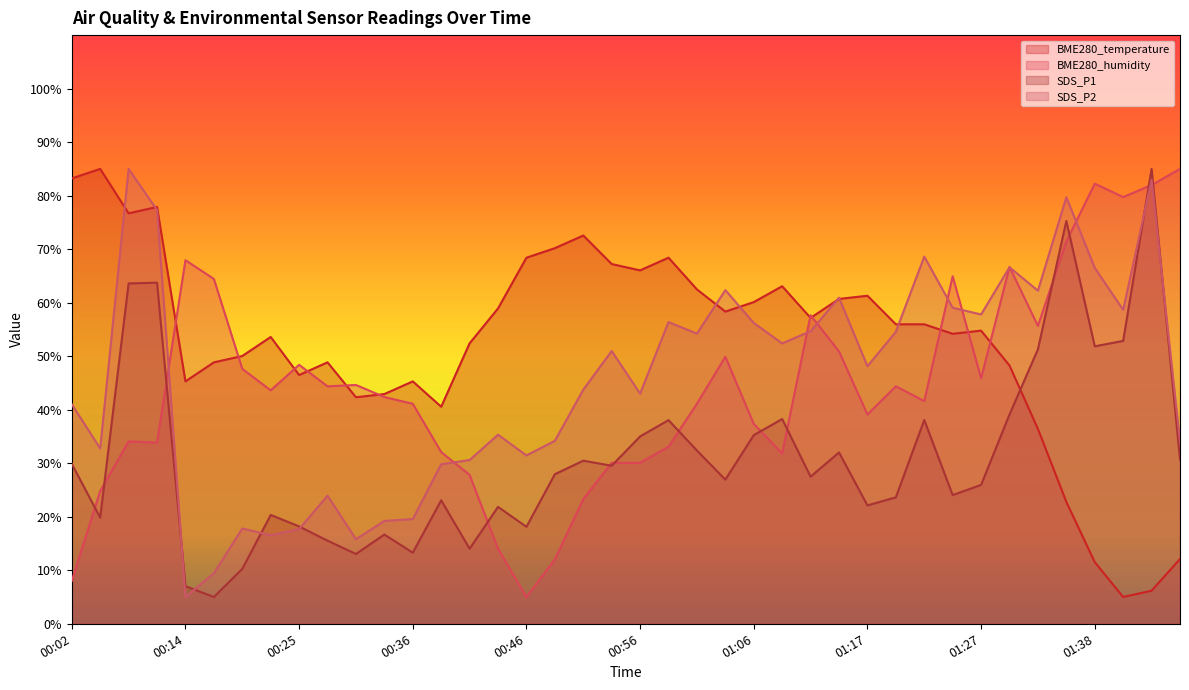

How many distinct data groups are displayed?

4